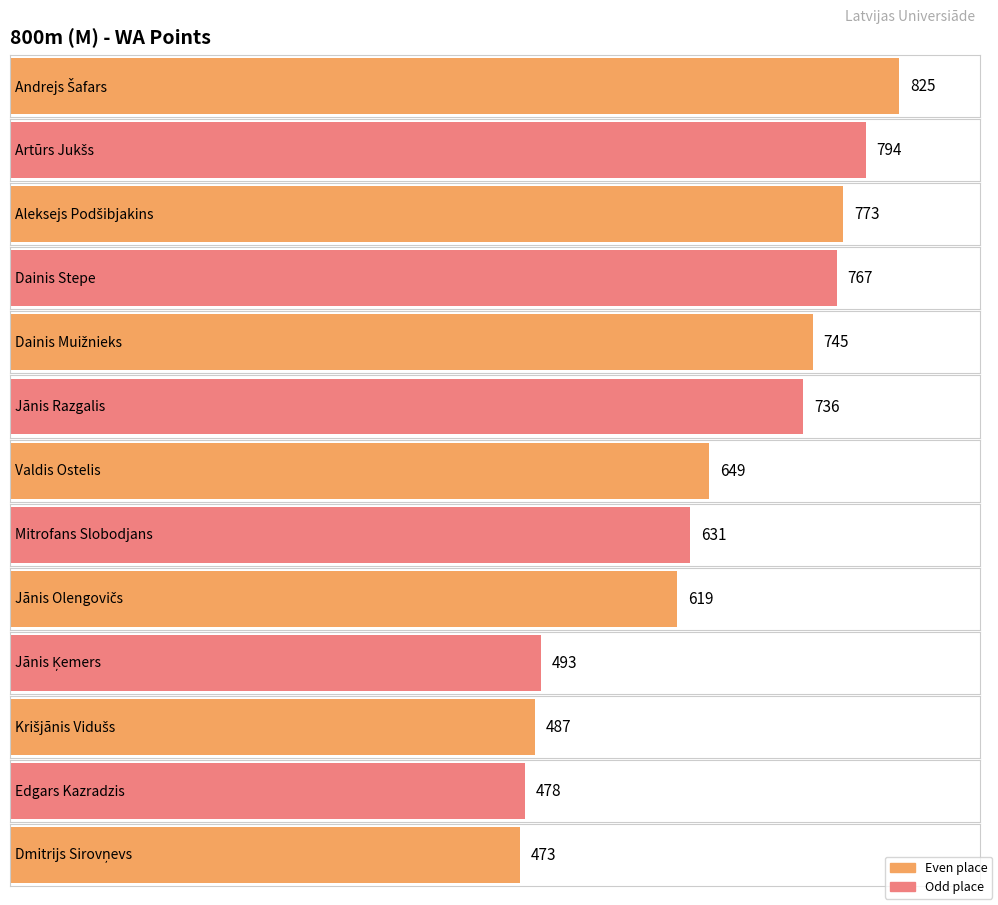

What is the difference between the second highest and second lowest values?

316